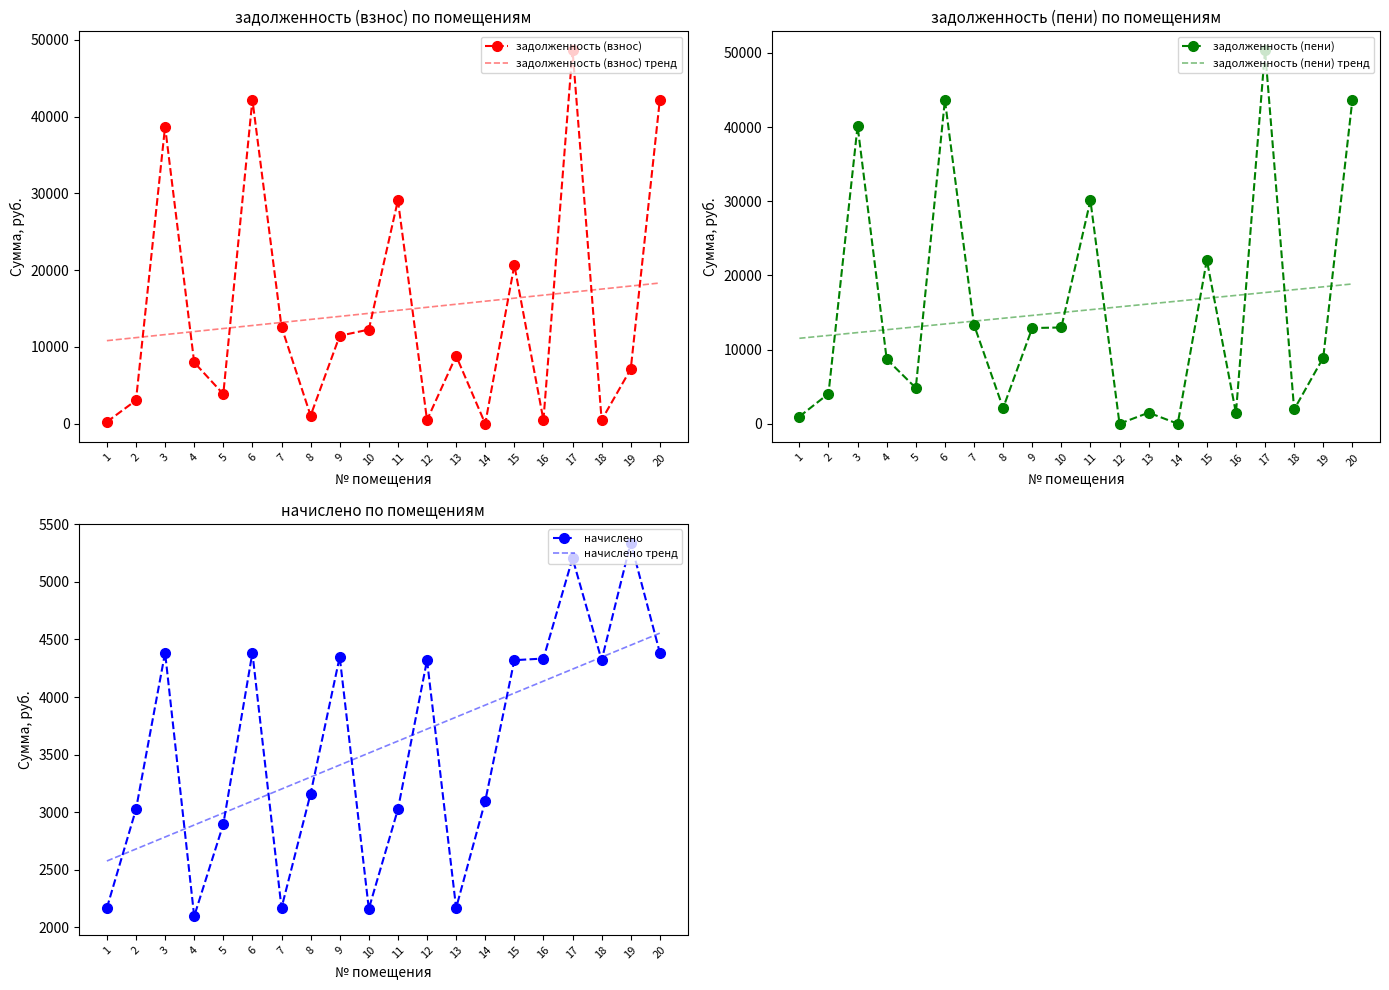

What is the sum of the задолженность (взнос) тренд values at 9 and 16?

30719.2